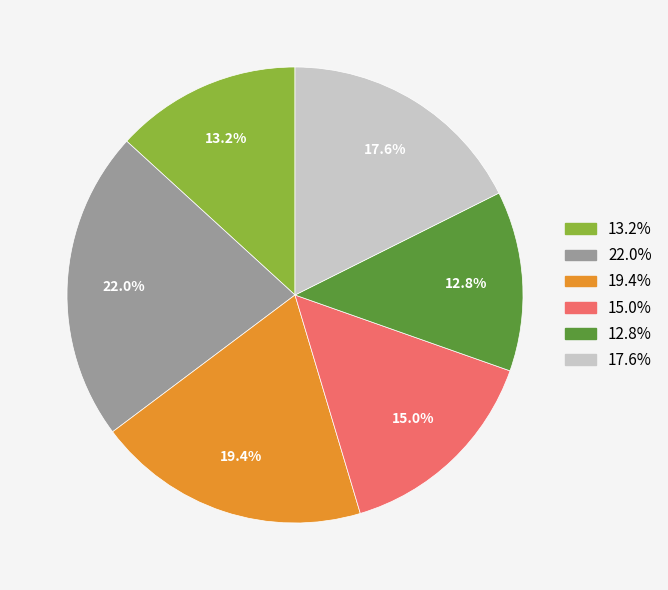

Is there a majority slice in this chart?

No